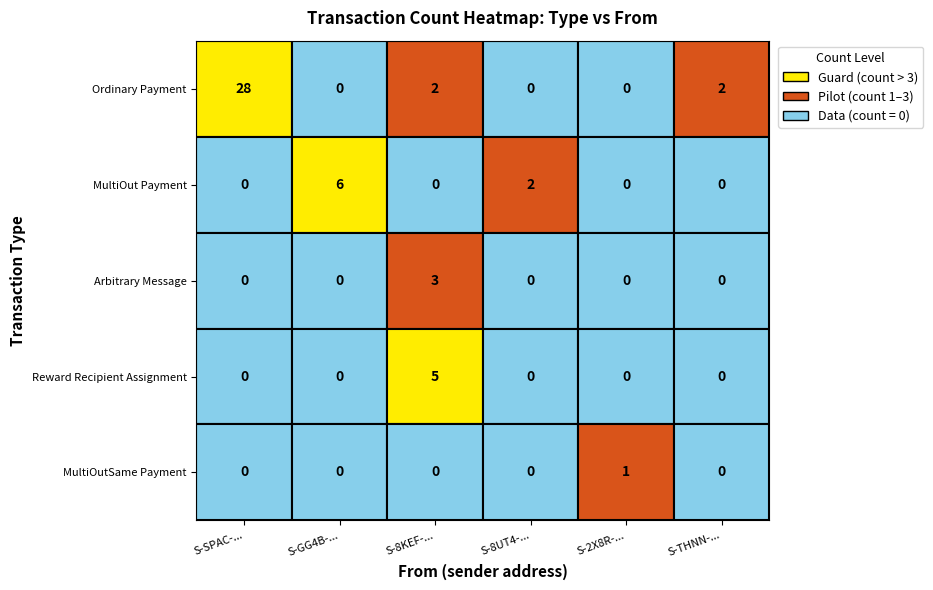

At which category is the sum across all series the highest?

S-SPAC-EWWF-CRX2-78Z6Z